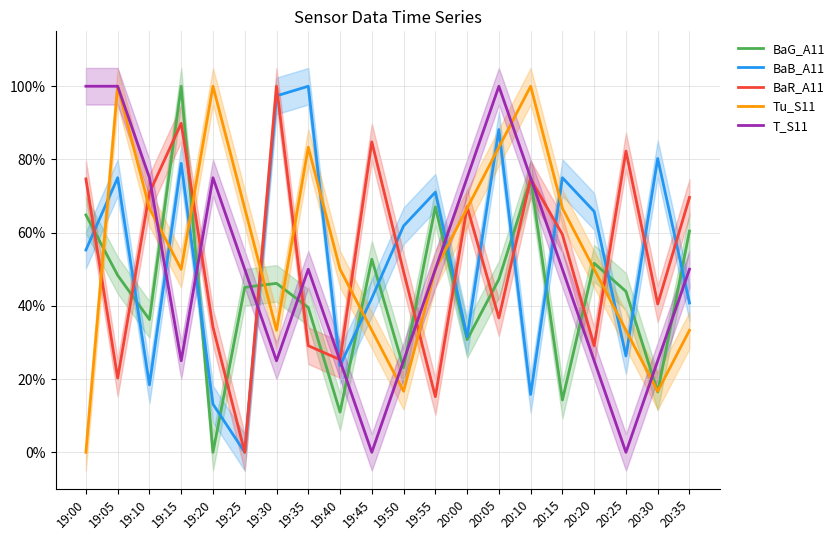

Which series has the largest total across all categories?

Tu_S11